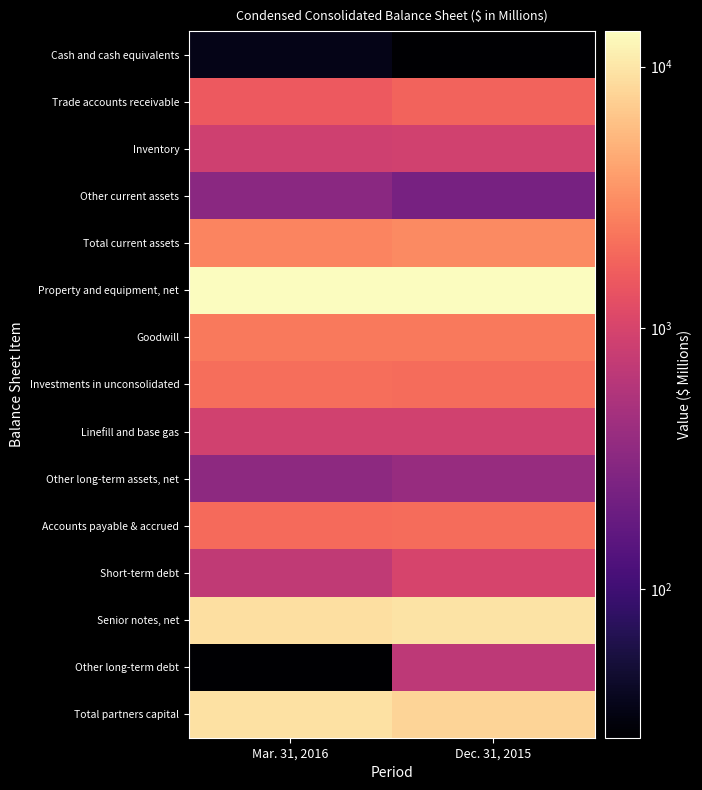

Reading left to right, list all the values displayed in this chart.

Cash and cash equivalents: Mar. 31, 2016=36	Dec. 31, 2015=27
Trade accounts receivable: Mar. 31, 2016=1549	Dec. 31, 2015=1785
Inventory: Mar. 31, 2016=877	Dec. 31, 2015=916
Other current assets: Mar. 31, 2016=318	Dec. 31, 2015=241
Total current assets: Mar. 31, 2016=2780	Dec. 31, 2015=2969
Property and equipment, net: Mar. 31, 2016=13670	Dec. 31, 2015=13474
Goodwill: Mar. 31, 2016=2405	Dec. 31, 2015=2405
Investments in unconsolidated: Mar. 31, 2016=2097	Dec. 31, 2015=2027
Linefill and base gas: Mar. 31, 2016=899	Dec. 31, 2015=898
Other long-term assets, net: Mar. 31, 2016=334	Dec. 31, 2015=386
Accounts payable & accrued: Mar. 31, 2016=1979	Dec. 31, 2015=2038
Short-term debt: Mar. 31, 2016=715	Dec. 31, 2015=999
Senior notes, net: Mar. 31, 2016=9126	Dec. 31, 2015=9698
Other long-term debt: Mar. 31, 2016=27	Dec. 31, 2015=677
Total partners capital: Mar. 31, 2016=9371	Dec. 31, 2015=7939